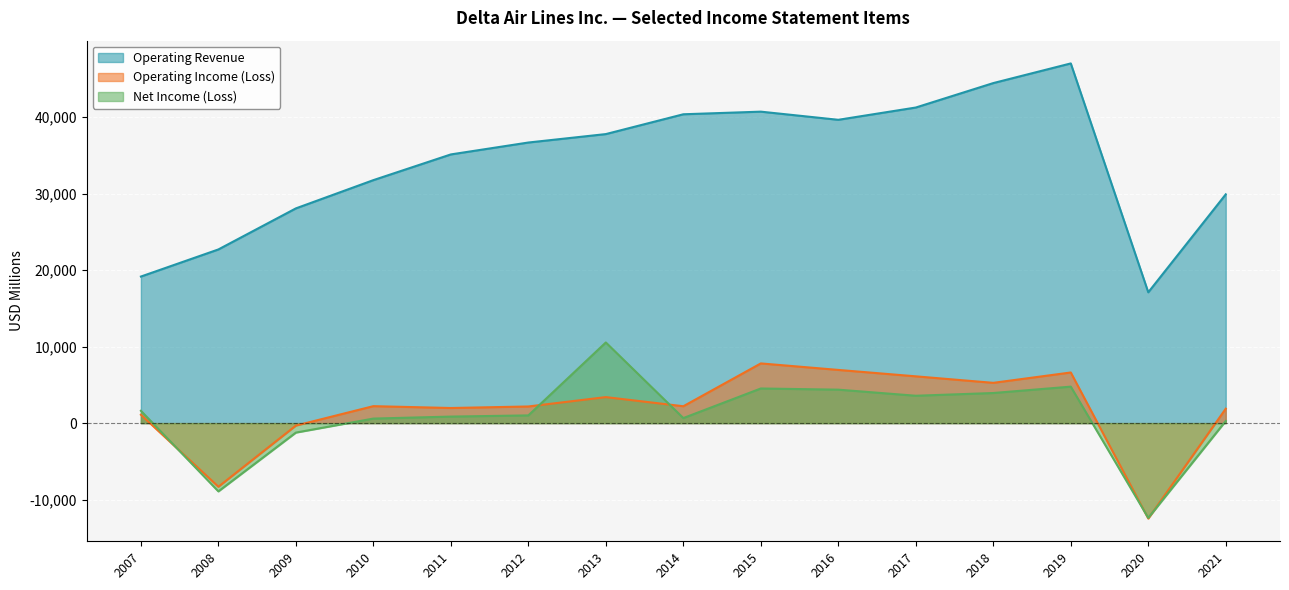

At which category is the sum across all series the highest?

2019